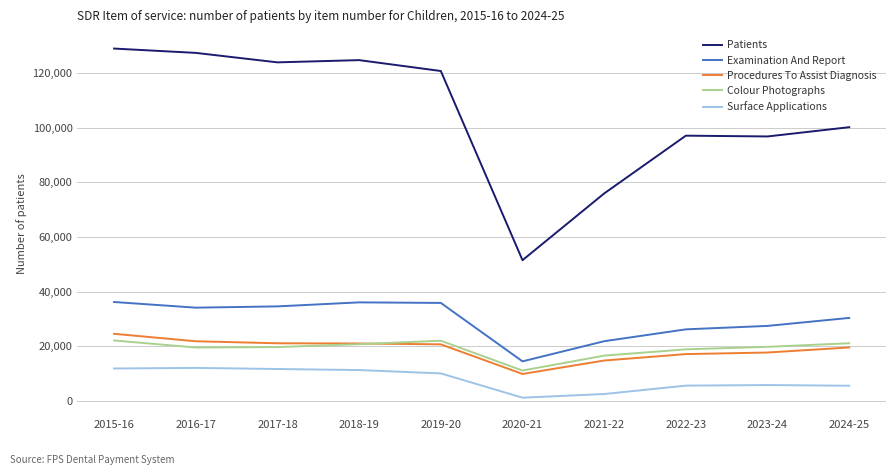

Between 2015-16 and 2023-24, which series saw the biggest shift?

Patients